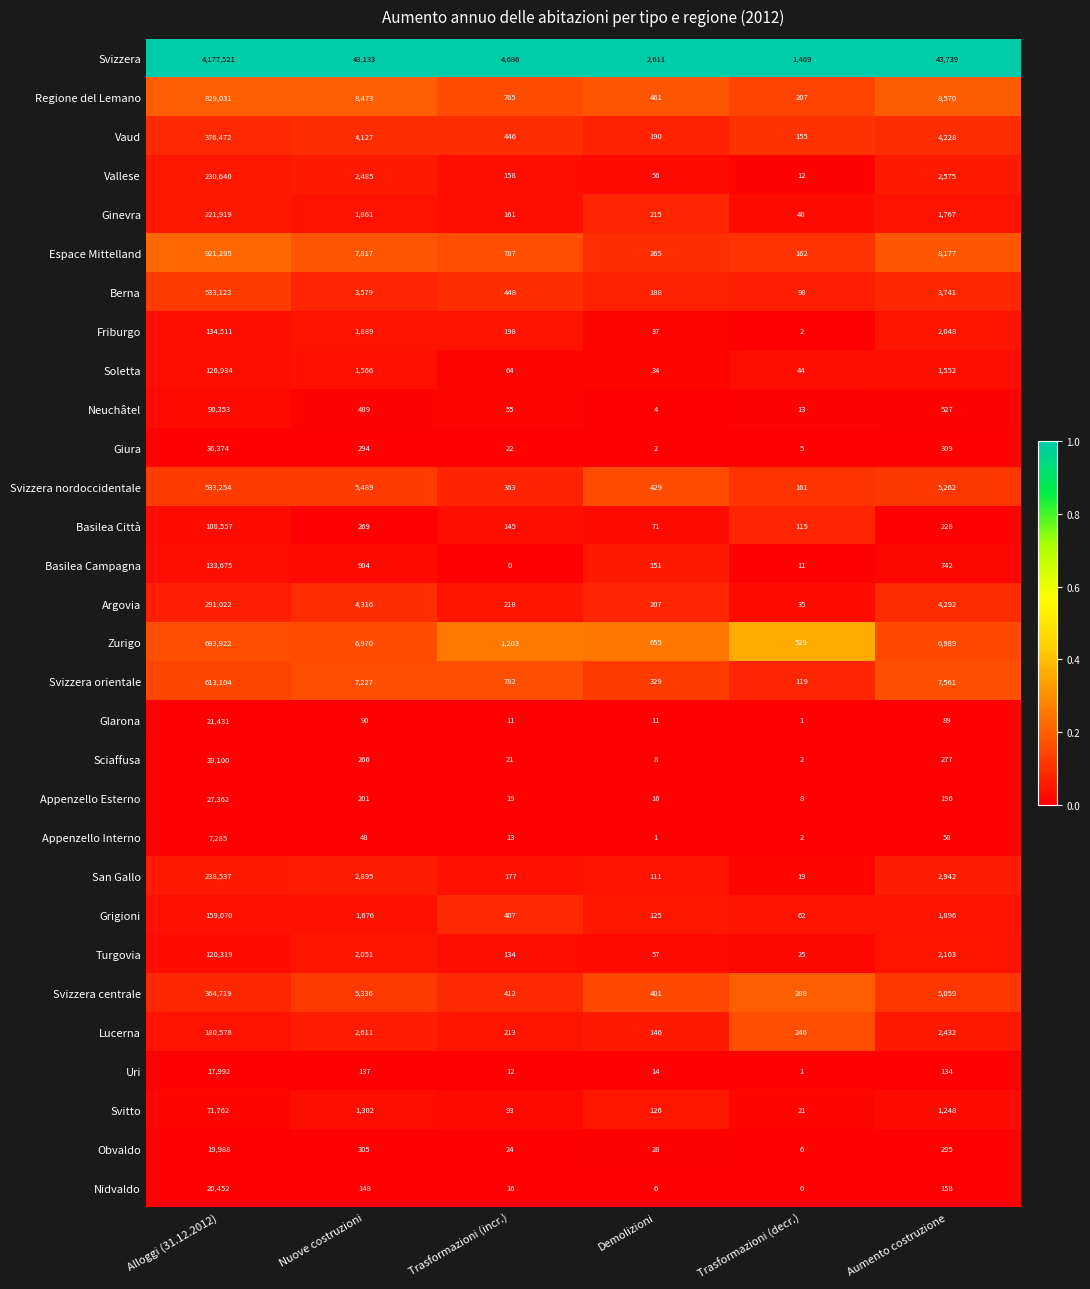

What is the approximate value of Vaud at Trasformazioni (decr.)?

155